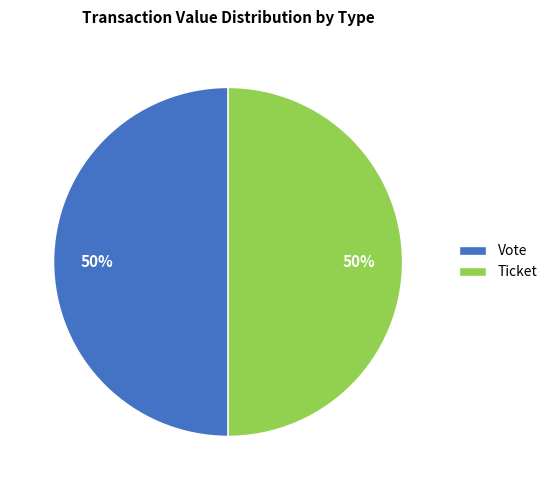

To the nearest percent, what is the combined percentage of Ticket and Vote?

100%